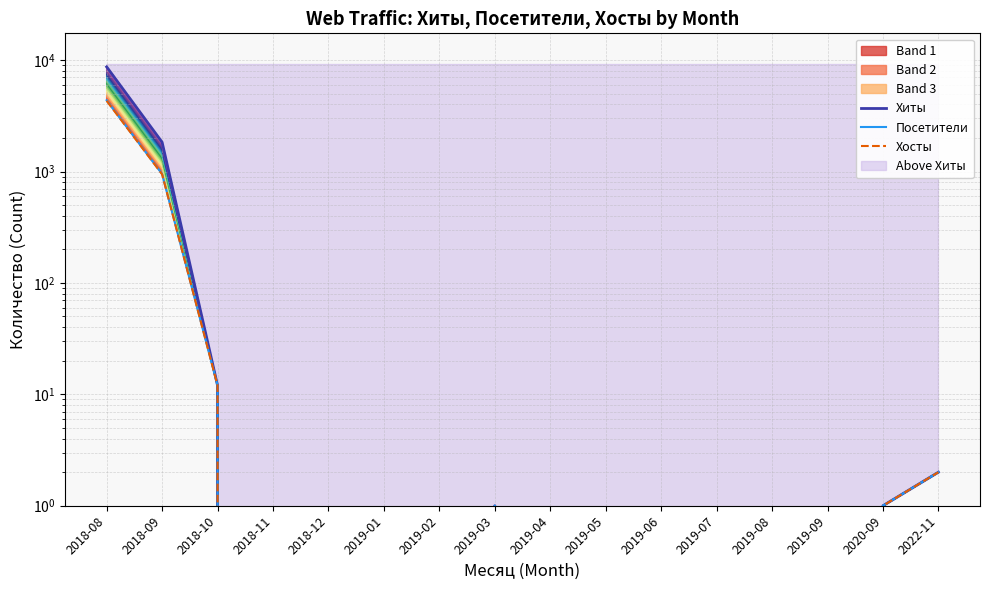

What is the label of the 7th point from the left?

2019-02